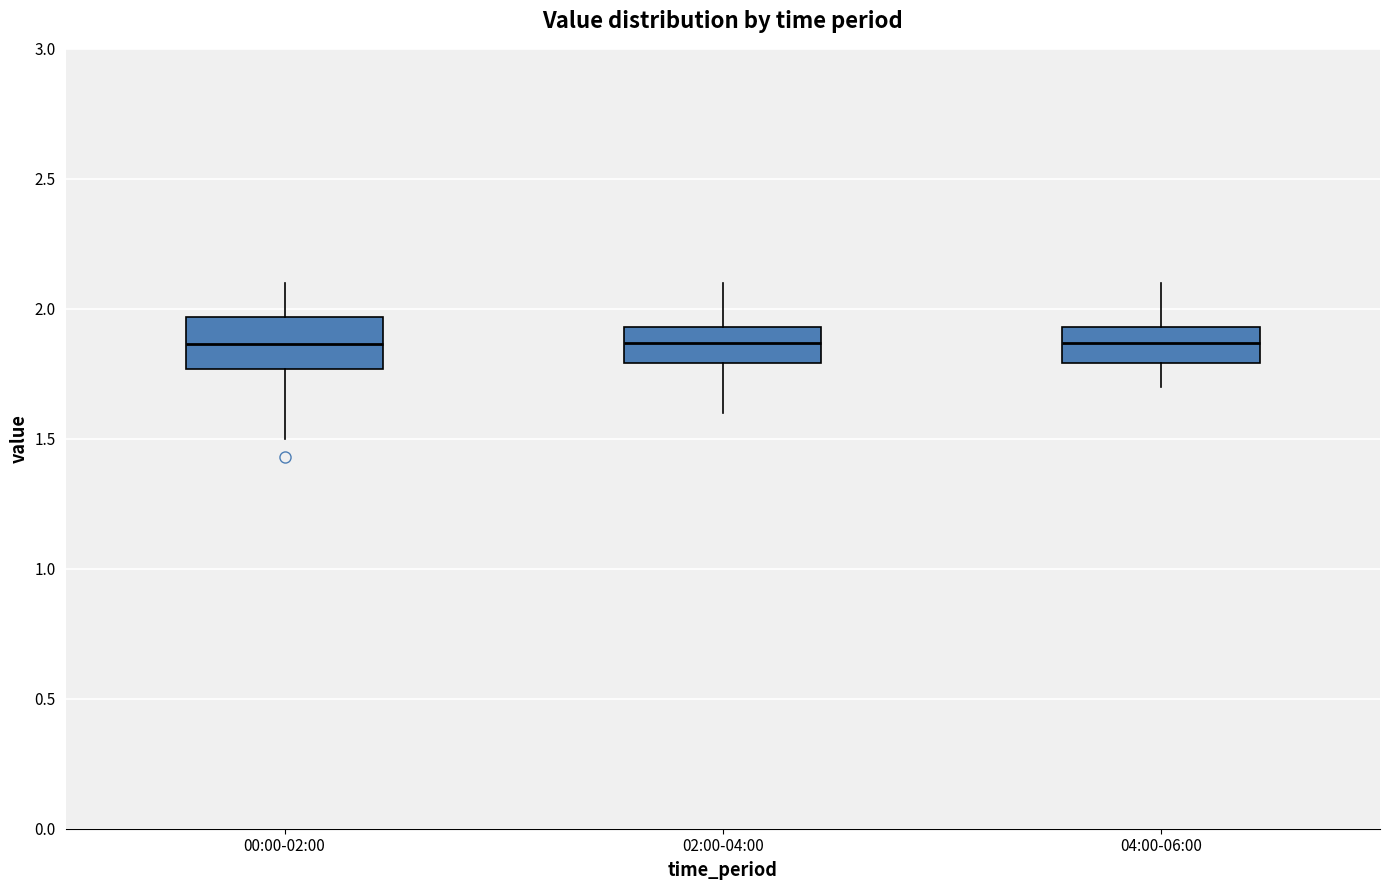

Reading left to right, transcribe this box plot: for each box, give where its median line is, the range the box spans, and where its two whiskers end, as read against the y-axis. The values are not printed on the chart, so give them approximately, as read against the axis.

00:00-02:00: median 1.85, box 1.75 to 1.95, whiskers 1.50 to 2.10
02:00-04:00: median 1.85, box 1.80 to 1.95, whiskers 1.60 to 2.10
04:00-06:00: median 1.85, box 1.80 to 1.95, whiskers 1.70 to 2.10